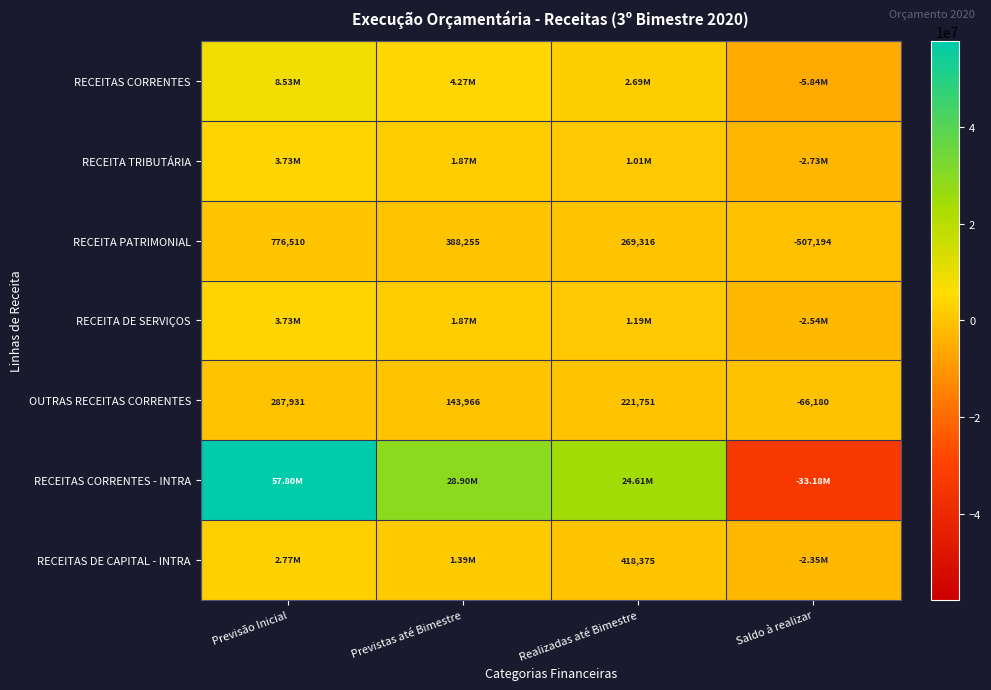

At which label does OUTRAS RECEITAS CORRENTES first exceed 221751?

Previsão Inicial